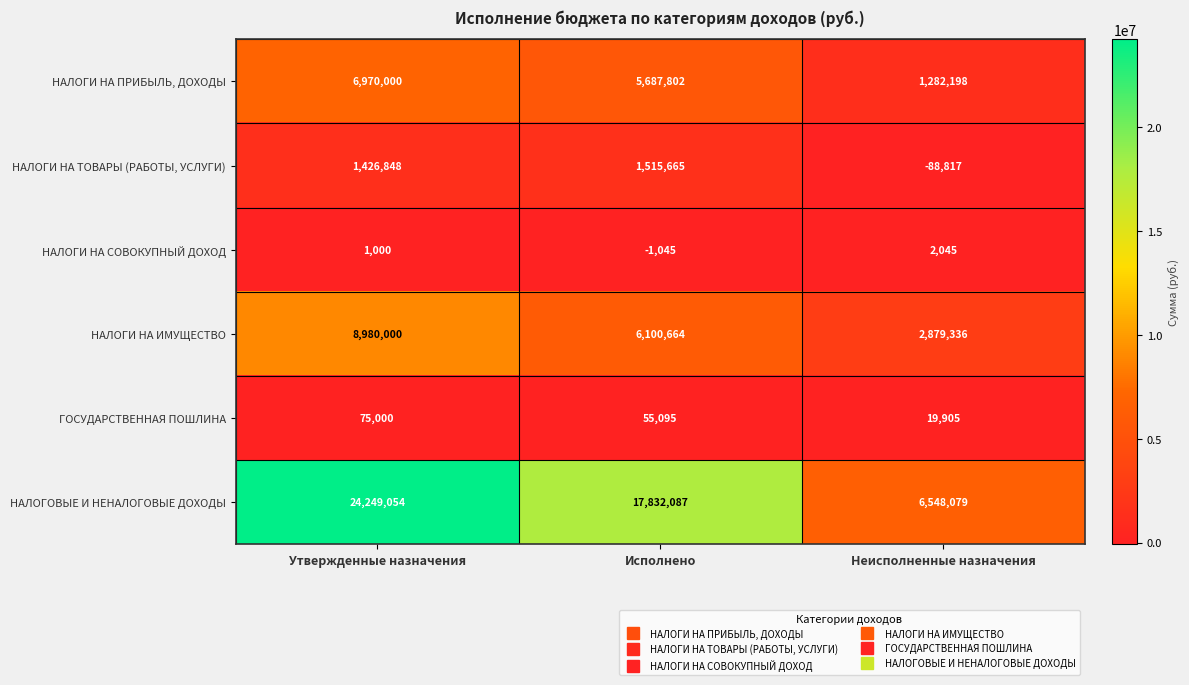

Reading left to right, extract all data points from this chart.

НАЛОГИ НА ПРИБЫЛЬ, ДОХОДЫ: Утвержденные назначения=6970000	Исполнено=5687802	Неисполненные назначения=1282198
НАЛОГИ НА ТОВАРЫ (РАБОТЫ, УСЛУГИ): Утвержденные назначения=1426848	Исполнено=1515665	Неисполненные назначения=-88817
НАЛОГИ НА СОВОКУПНЫЙ ДОХОД: Утвержденные назначения=1000	Исполнено=-1045	Неисполненные назначения=2045
НАЛОГИ НА ИМУЩЕСТВО: Утвержденные назначения=8980000	Исполнено=6100664	Неисполненные назначения=2879336
ГОСУДАРСТВЕННАЯ ПОШЛИНА: Утвержденные назначения=75000	Исполнено=55095	Неисполненные назначения=19905
НАЛОГОВЫЕ И НЕНАЛОГОВЫЕ ДОХОДЫ: Утвержденные назначения=24249054	Исполнено=17832087	Неисполненные назначения=6548079